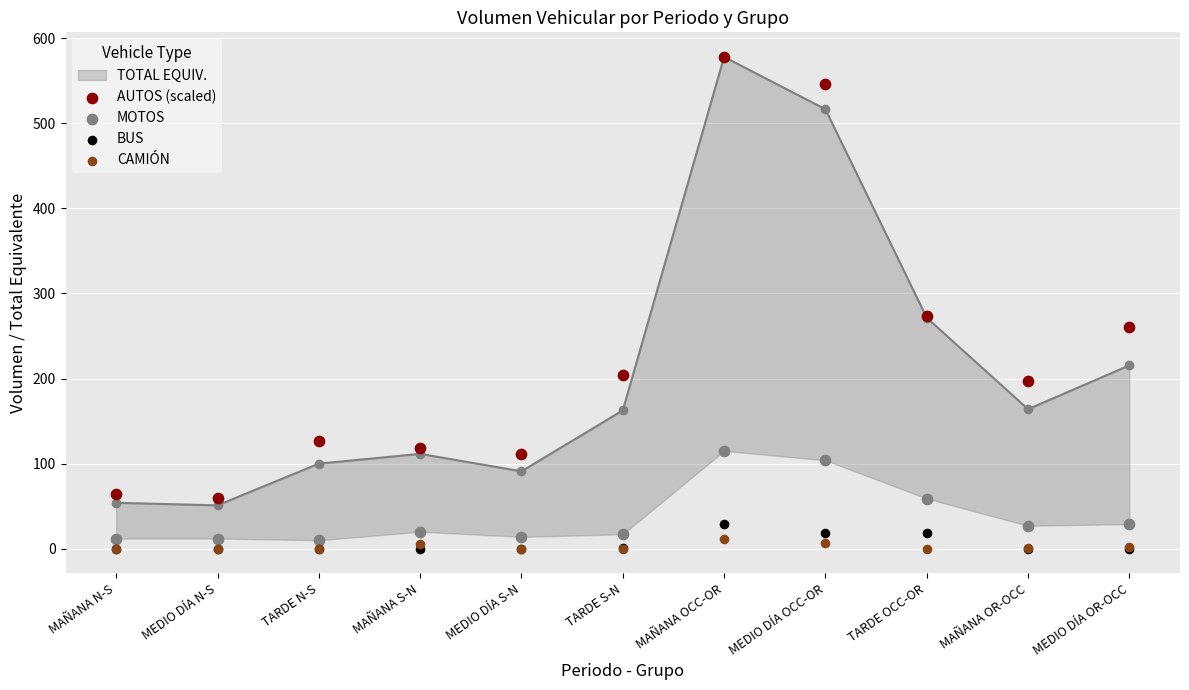

At how many categories does at least one series exceed 479?

2